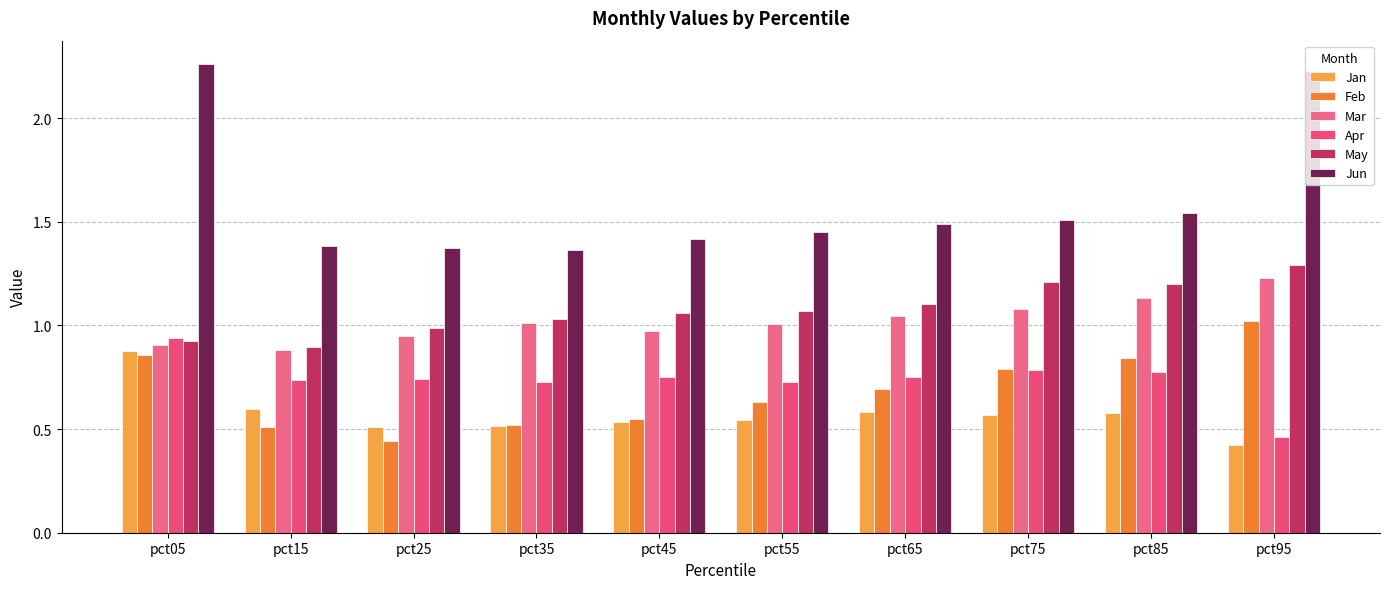

How many data points does each series have?

10